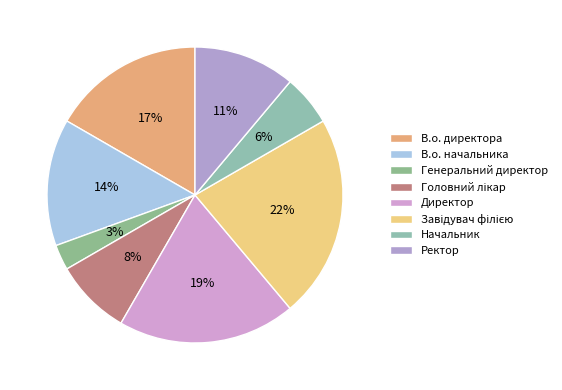

Which category has the smallest portion of the pie?

Генеральний директор